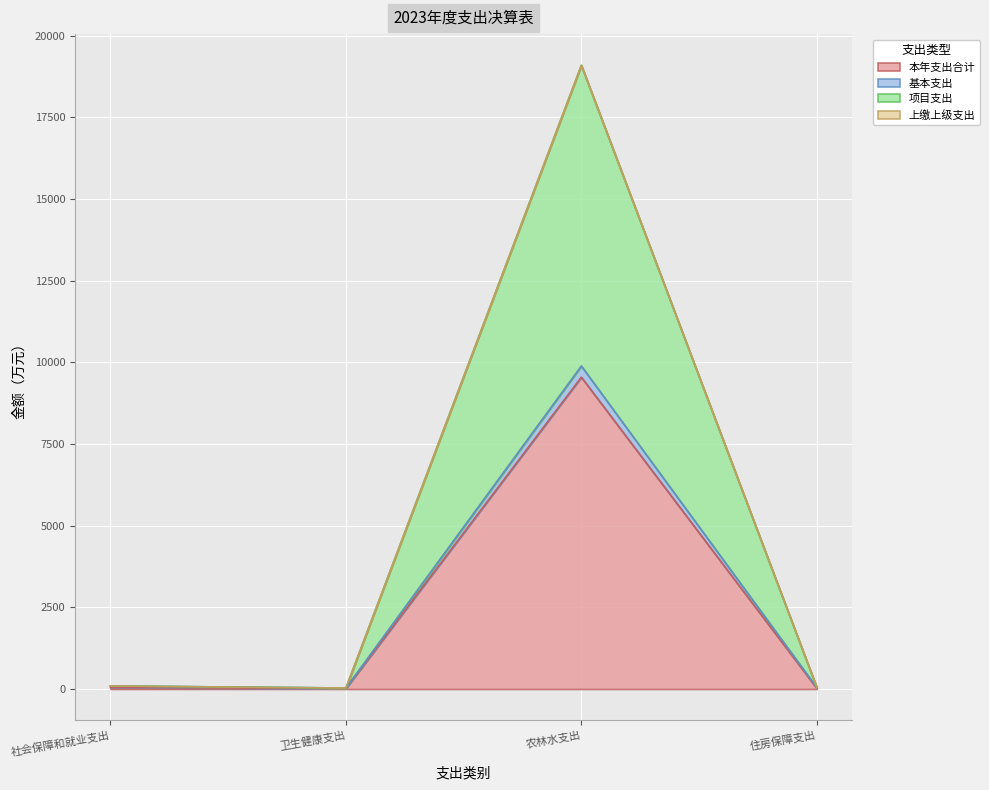

What is the sum of all 项目支出 values?

19256.0